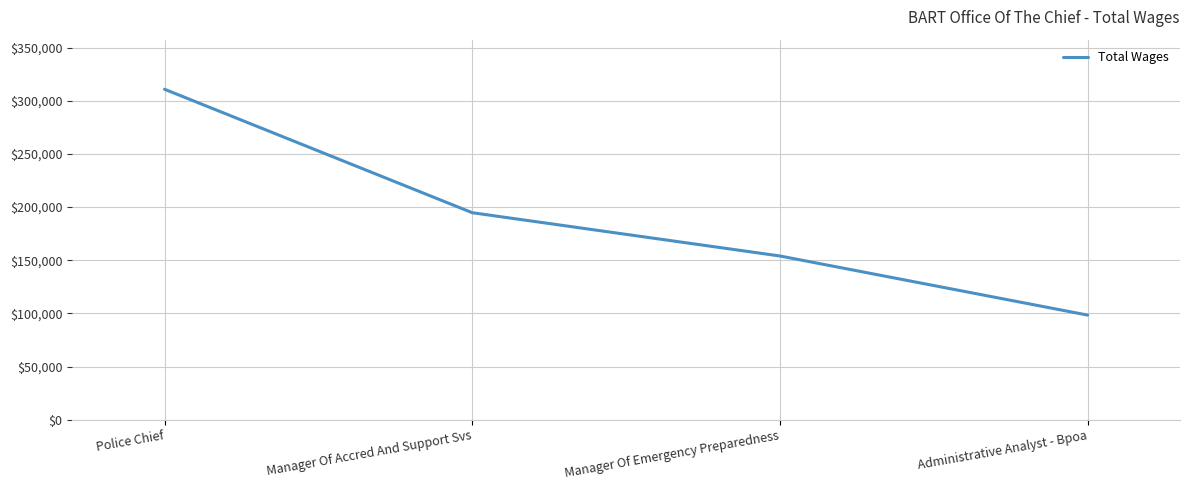

Approximately how many times larger is the value at Police Chief compared to Manager Of Emergency Preparedness?

2.0